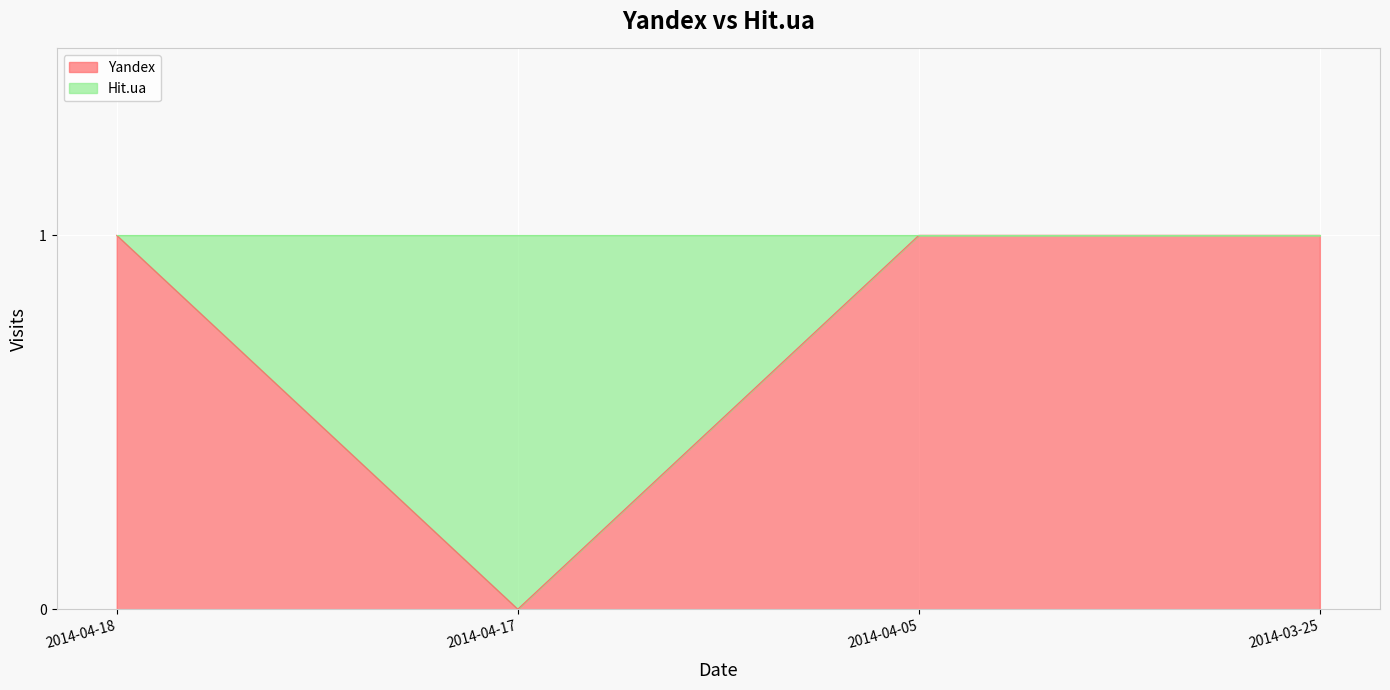

What is the average value?

1